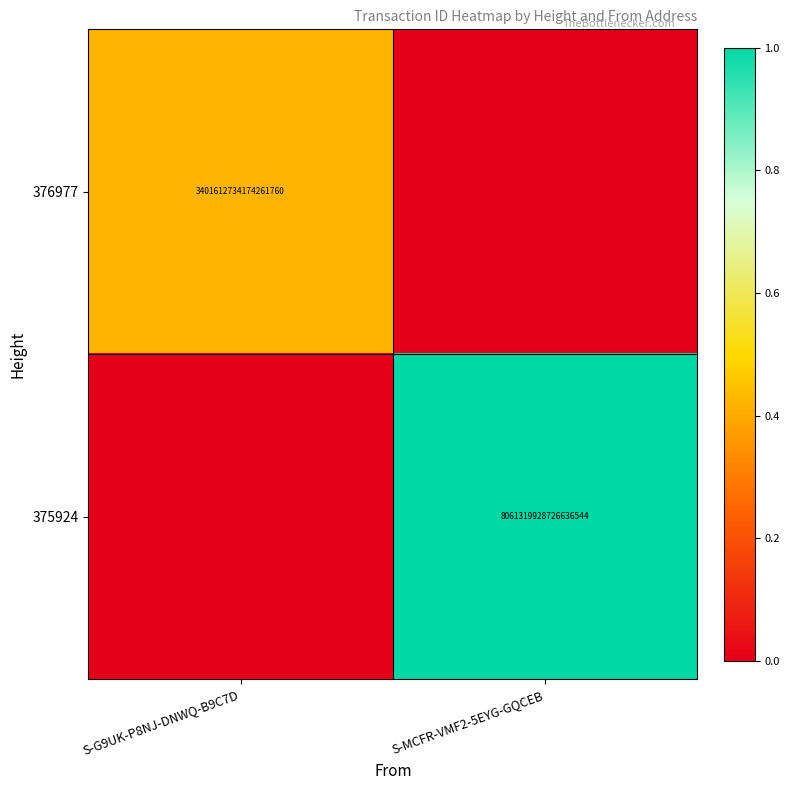

The 376977 series shows 5164280851814375424 at S-G9UK-P8NJ-DNWQ-B9C7D. True or false?

False